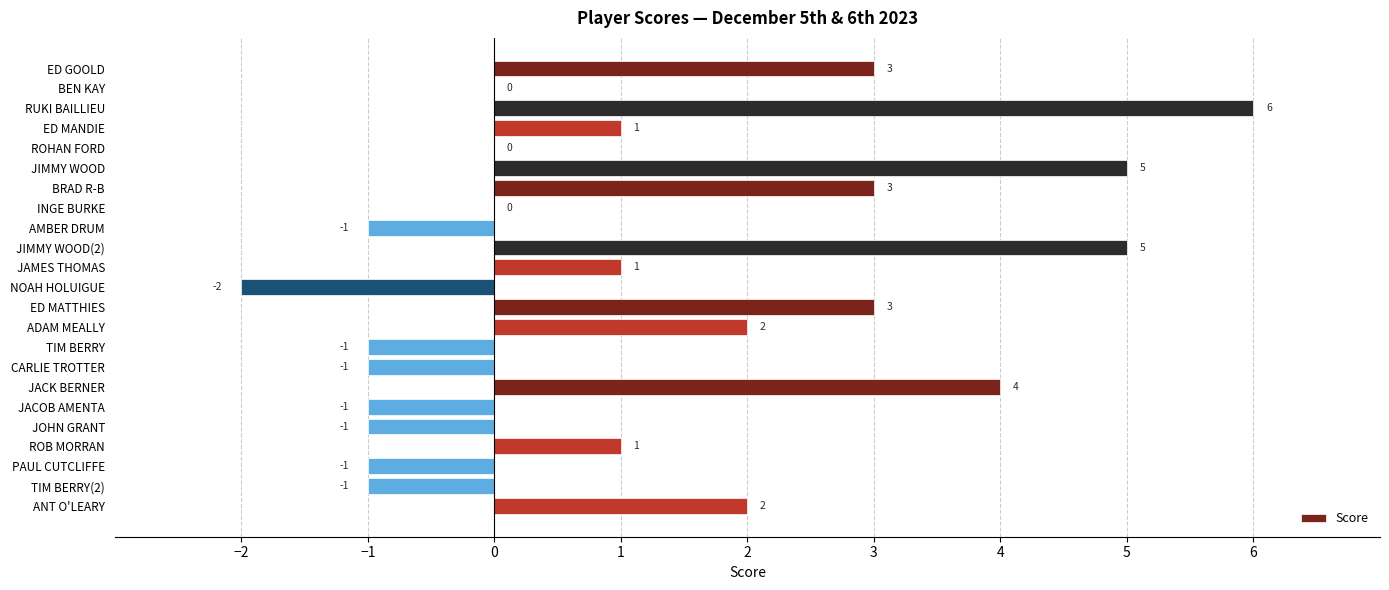

What is the sum of the values at NOAH HOLUIGUE and JIMMY WOOD?

3